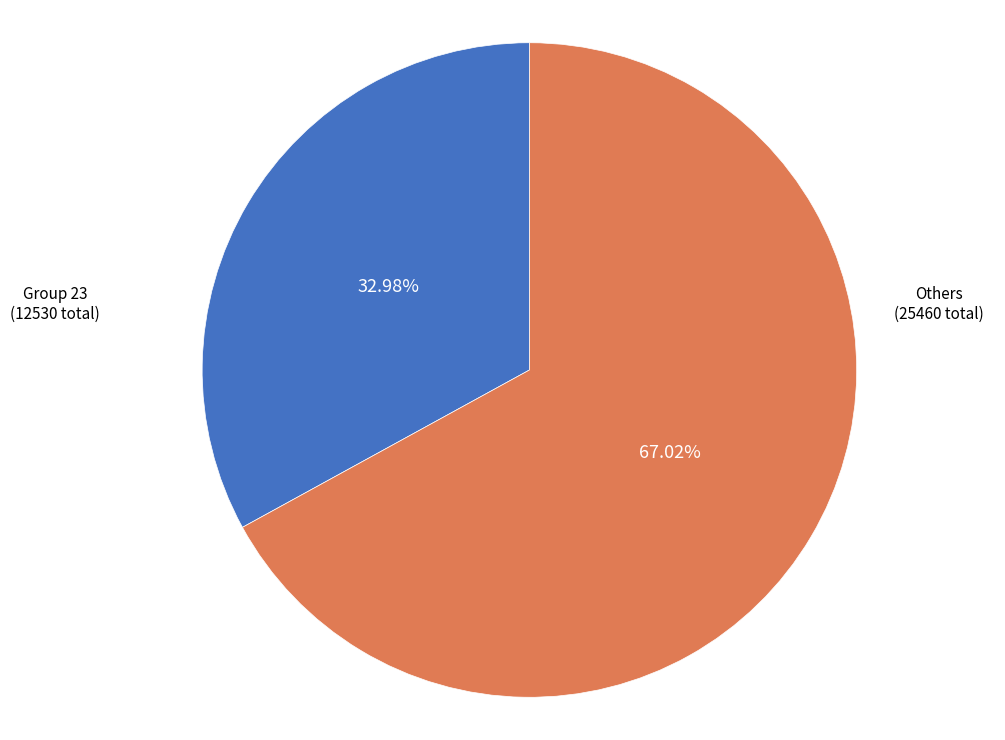

Which slice is the smallest?

Group 23